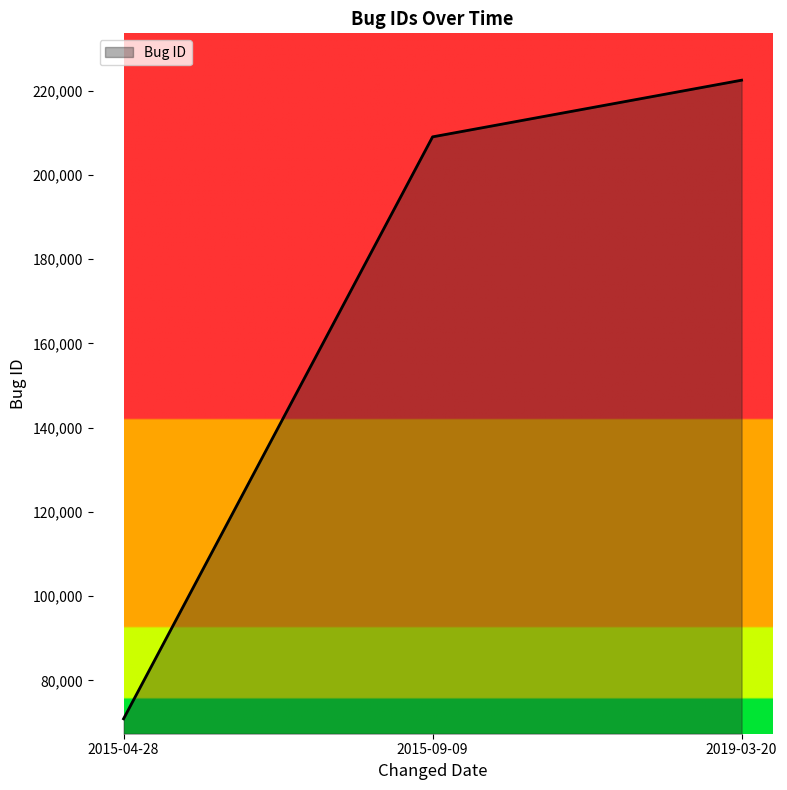

What is the smallest value displayed?

70894